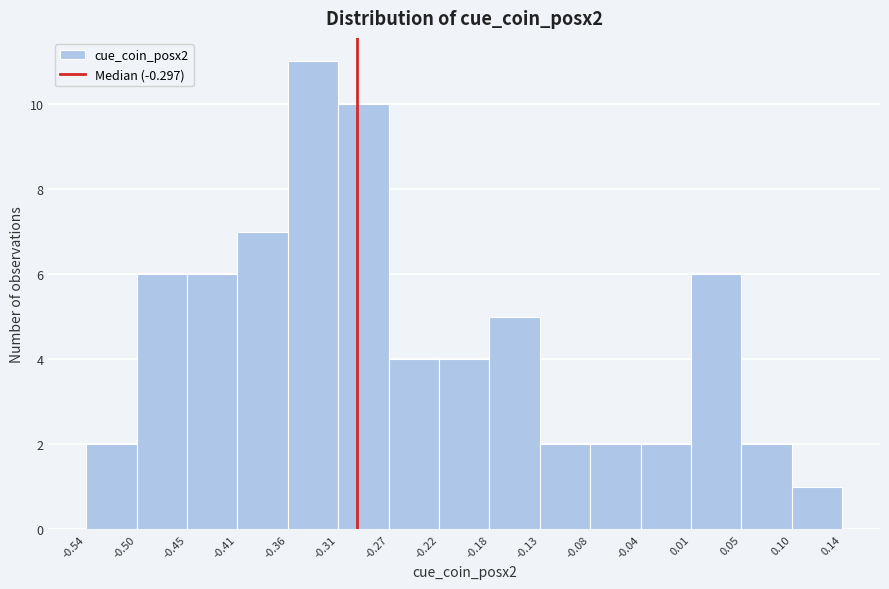

What is the height of the bar covering 0.01 to 0.05 on the x-axis? The values are not printed on the chart, so give them approximately, as read against the axis.

6